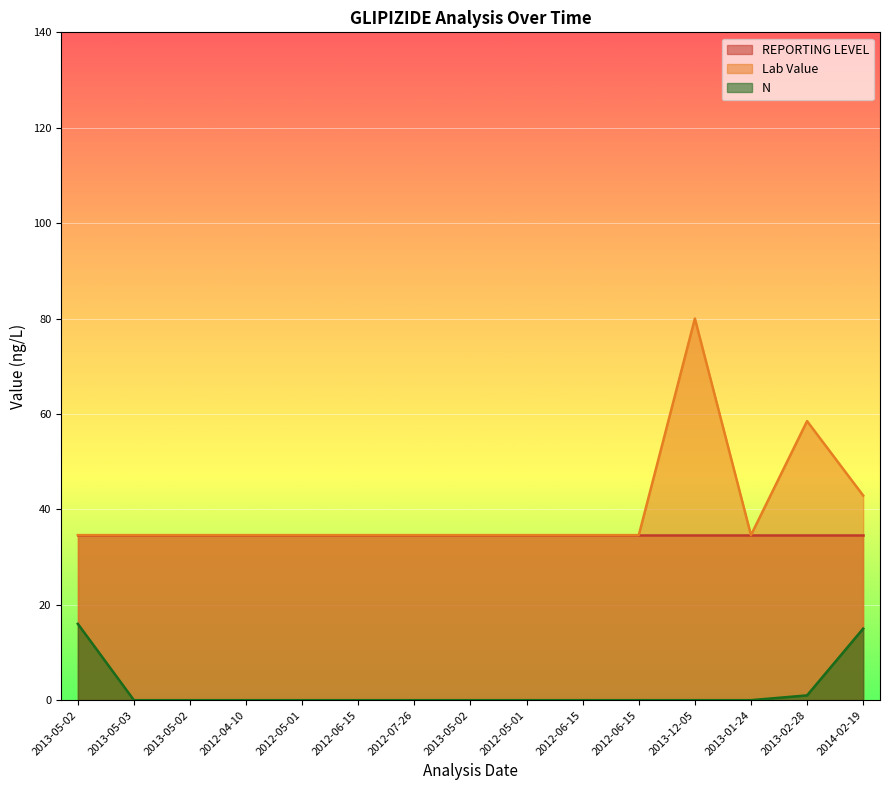

The value of Lab Value at 2013-05-02 is 18.8. True or false?

False